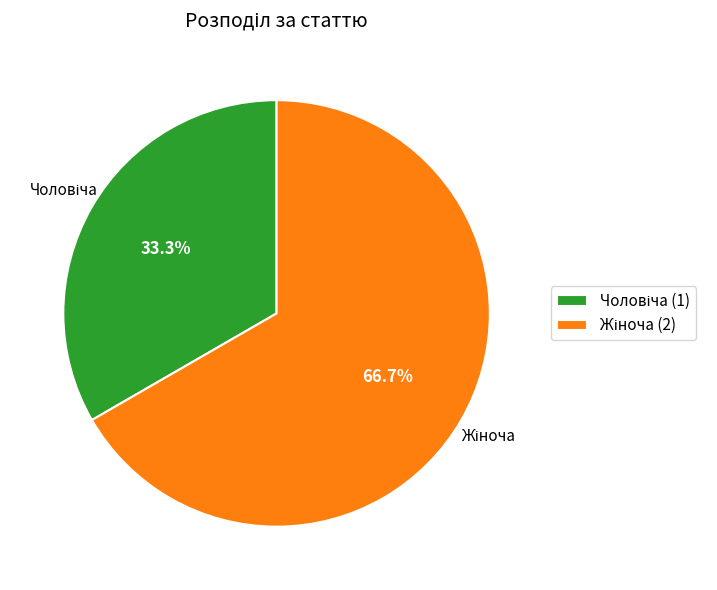

Is there any slice that represents more than half of the pie?

Yes